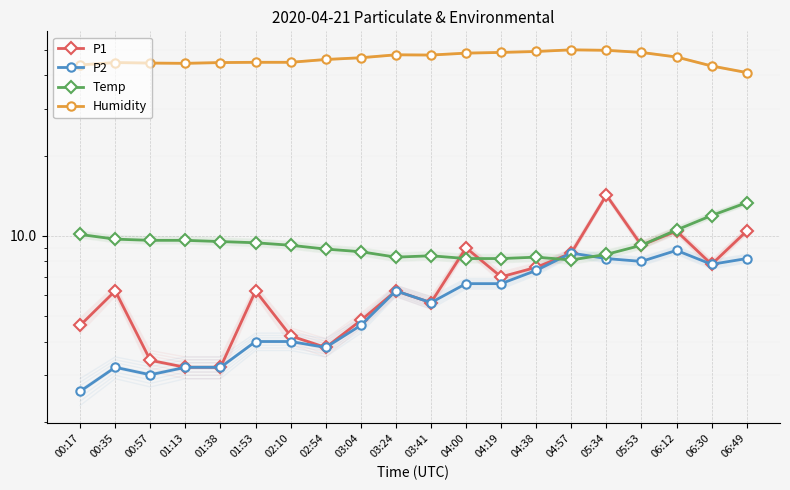

What position from the right is 00:17?

20